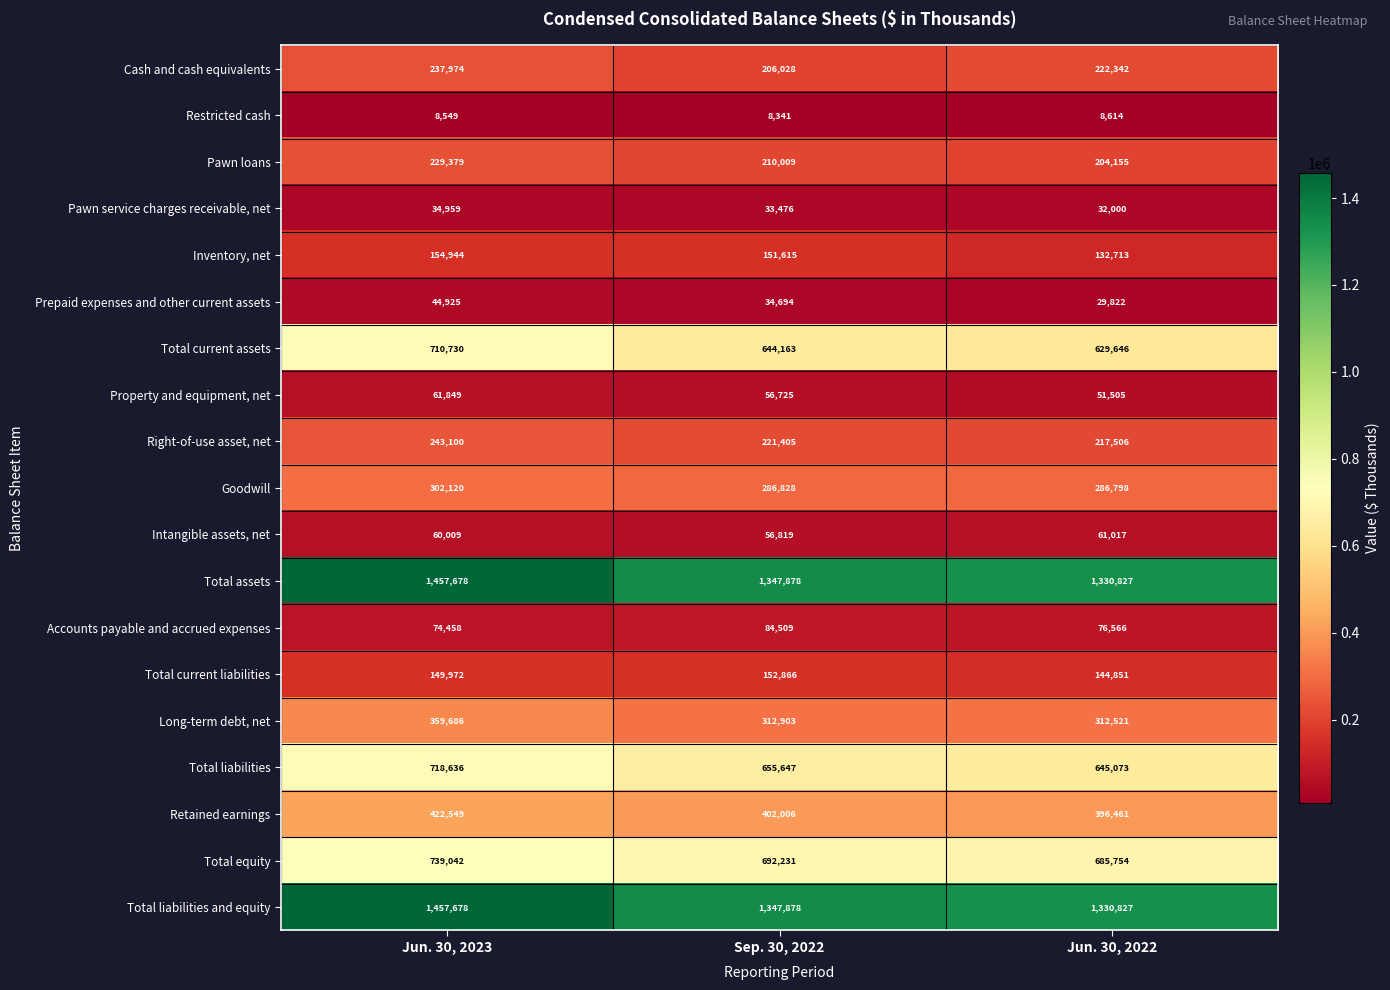

Which category has the lowest value in the Prepaid expenses and other current assets series?

Jun. 30, 2022